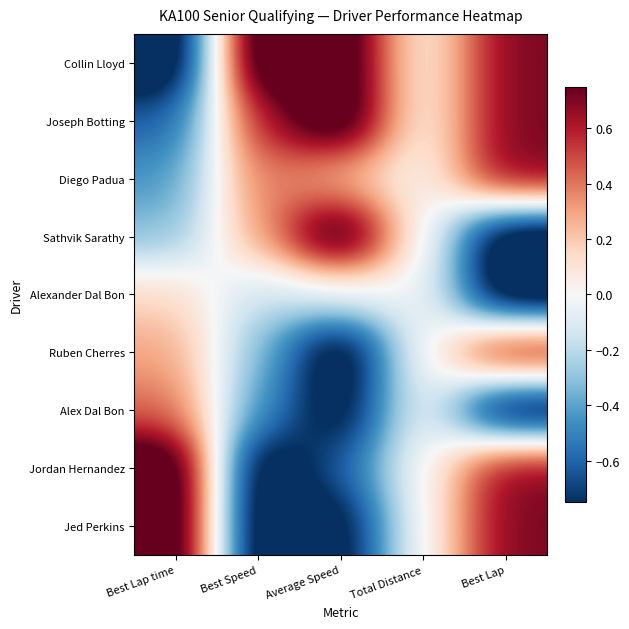

List the series in order of their peak value, highest first.

Collin Lloyd, Joseph Botting, Sathvik Sarathy, Jordan Hernandez, Jed Perkins, Diego Padua, Ruben Cherres, Alex Dal Bon, Alexander Dal Bon